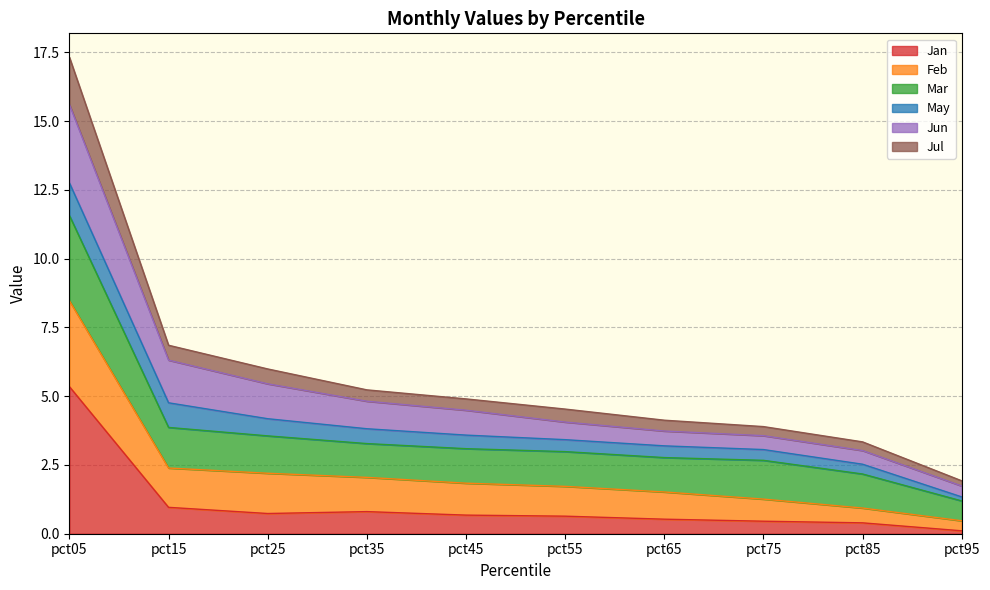

What are all the series names shown in the legend?

Jan, Feb, Mar, May, Jun, Jul